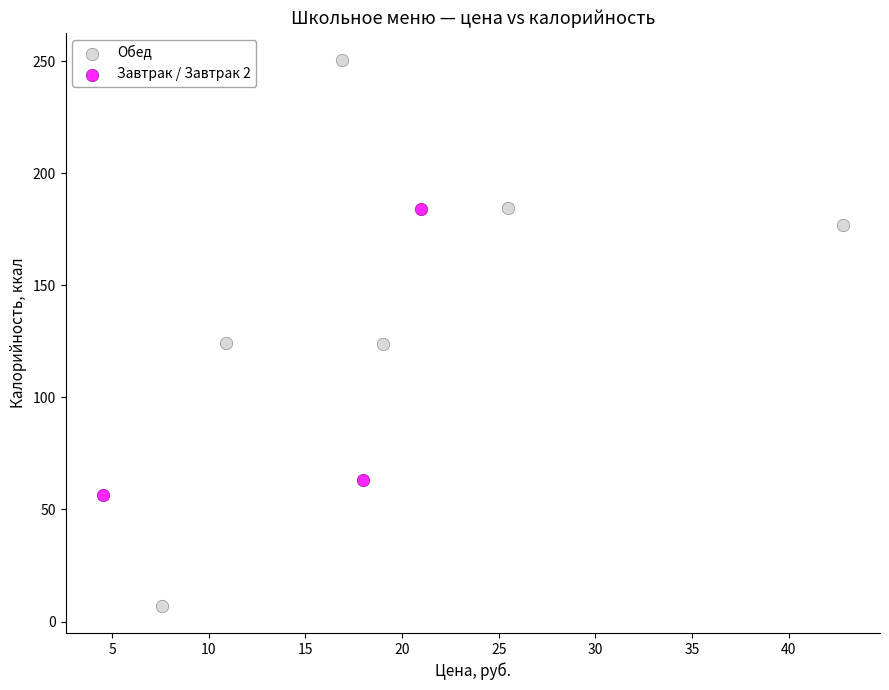

Which series contains the highest Y value?

Обед